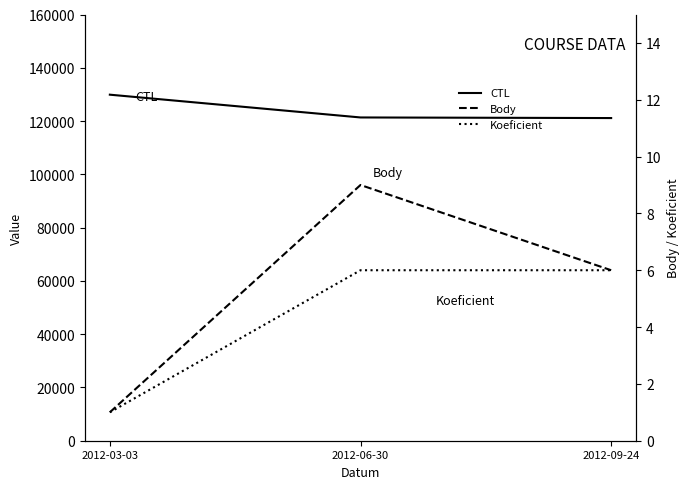

True or false: Koeficient has a value of 6 at 2012-09-24.

True